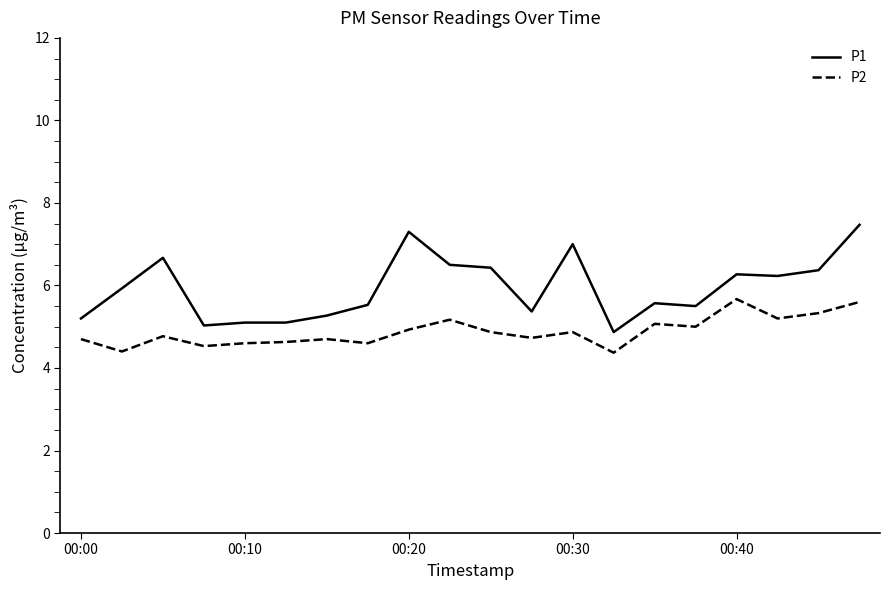

True or false: P1 and P2 cross at least once.

False